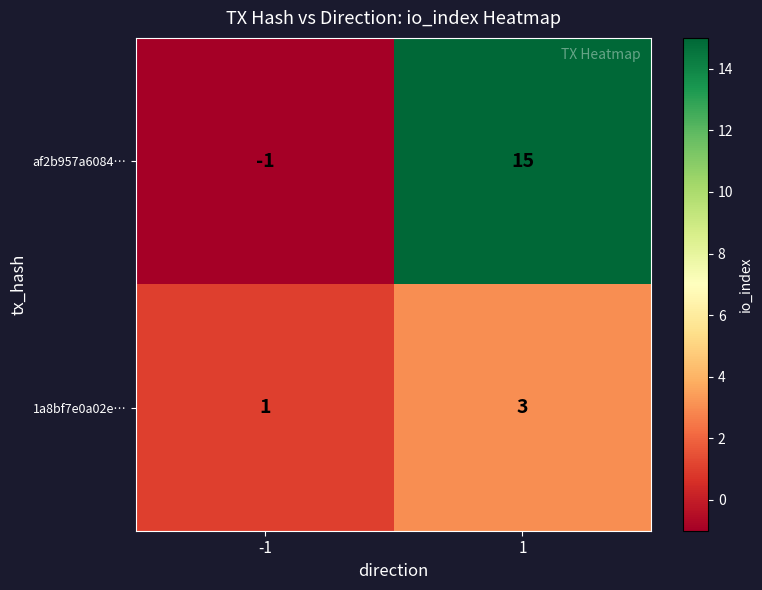

Reading right to left, what are all the values shown in this chart?

af2b957a6084…: 1=15	-1=-1
1a8bf7e0a02e…: 1=3	-1=1